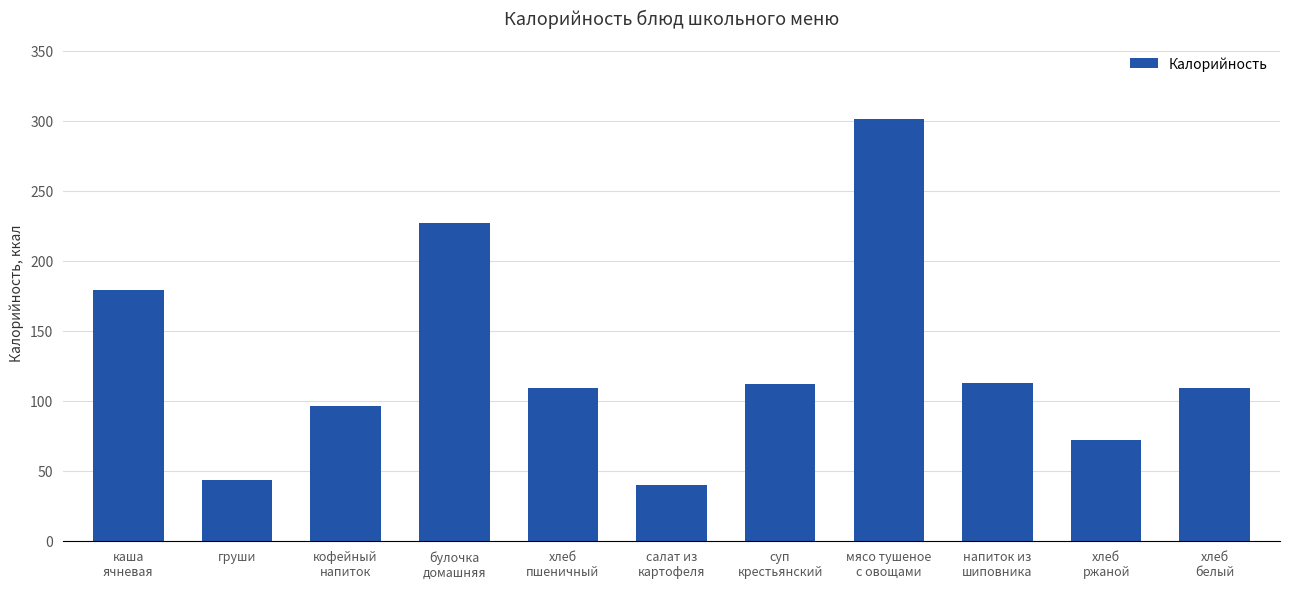

How many values are below 109?

4